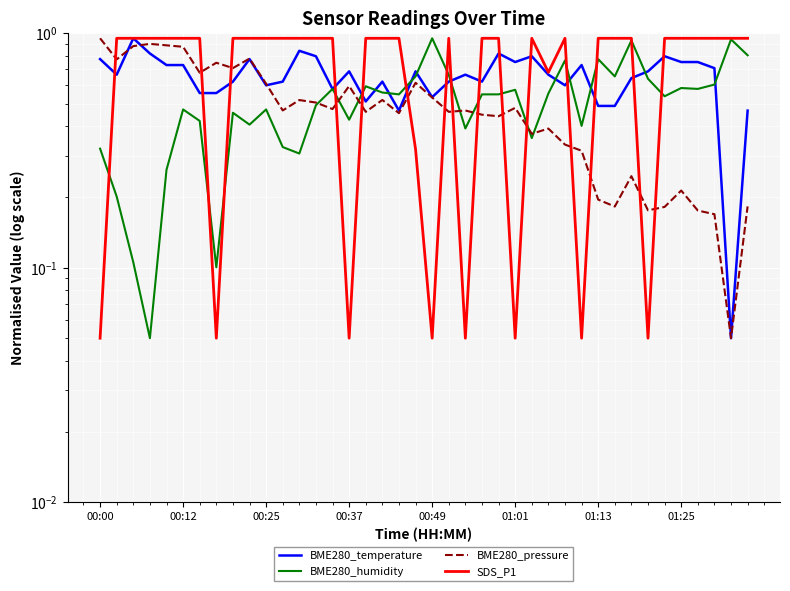

What is the minimum value shown in the chart?

0.1